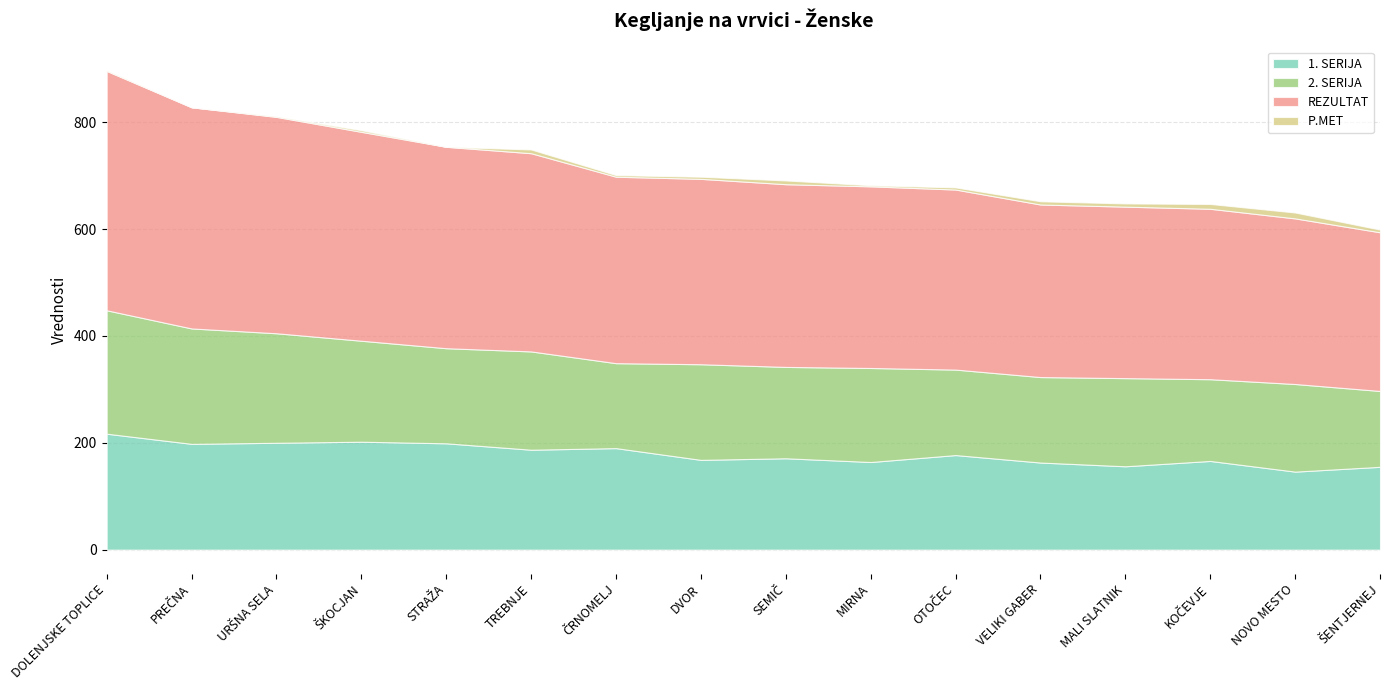

Rank the series by their maximum value, from lowest to highest.

P.MET, 1. SERIJA, 2. SERIJA, REZULTAT